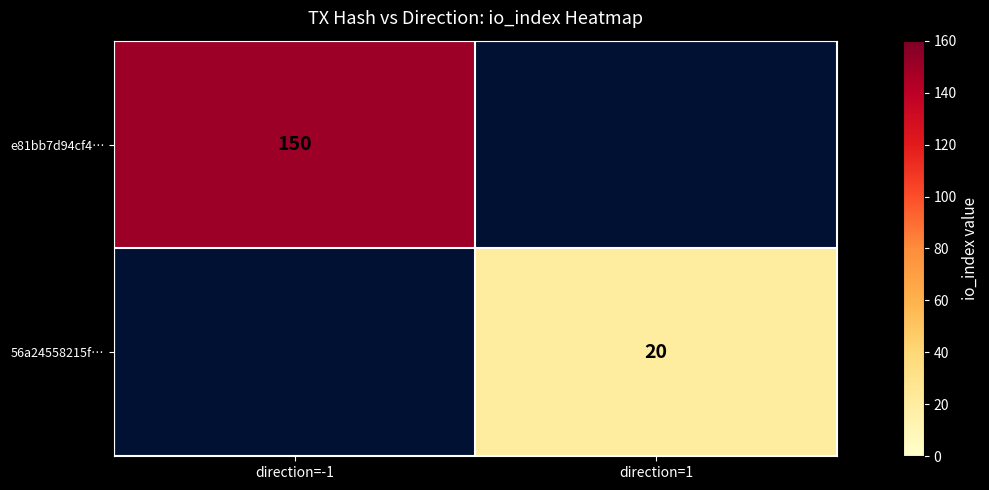

True or false: 56a24558215f… has a value of 31 at direction=1.

False